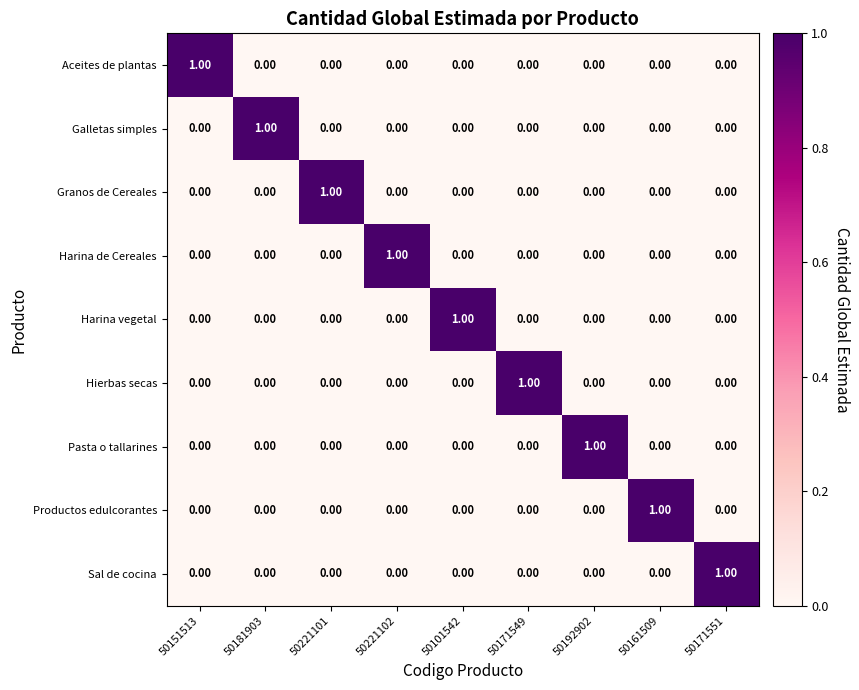

Is the value of Harina de Cereales at 50221102 greater than the value of Aceites de plantas at 50181903?

Yes